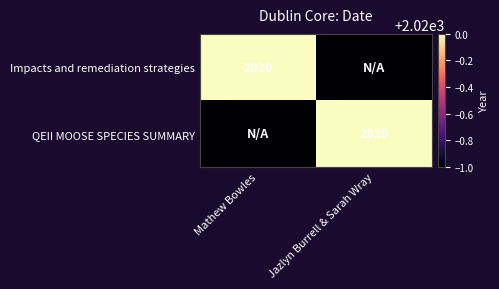

Is it true that QEII MOOSE SPECIES SUMMARY equals 2020 at Jazlyn Burrell & Sarah Wray?

True